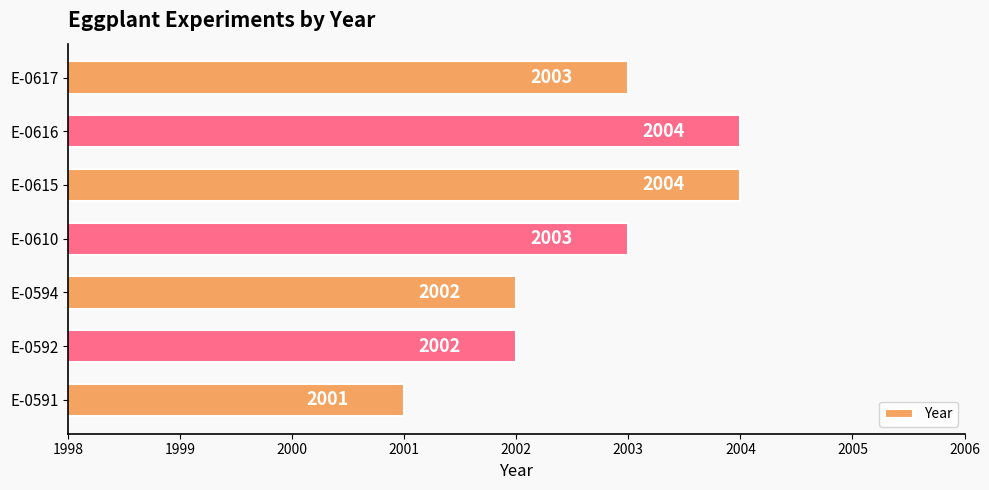

What value does the data have at E-0610?

2003